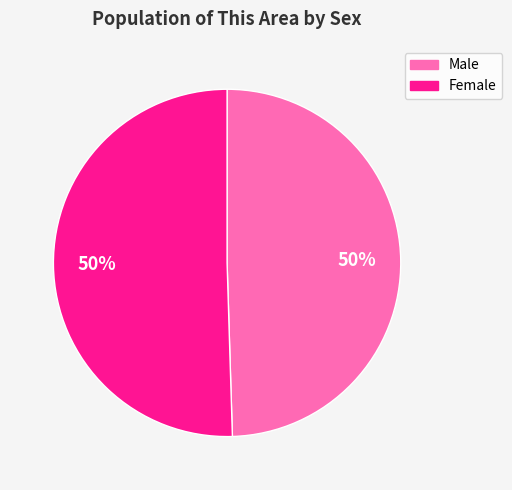

How many slices are in this pie chart?

2